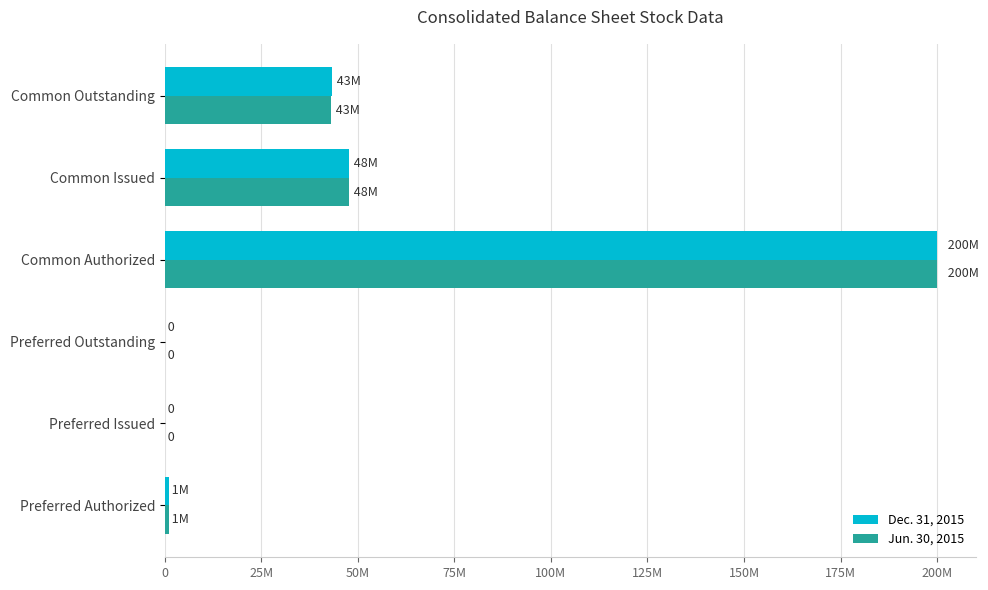

What are all the series names shown in the legend?

Dec. 31, 2015, Jun. 30, 2015